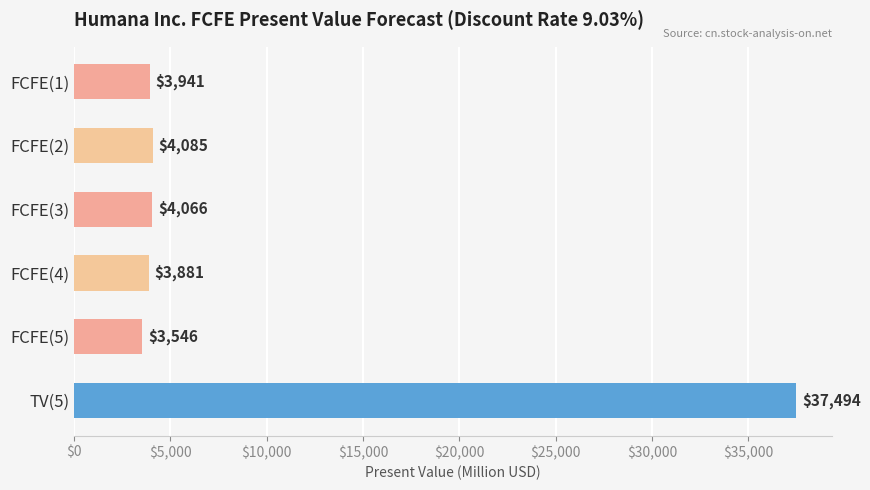

Reading top to bottom, transcribe all the data shown in this chart.

FCFE(1)=3941	FCFE(2)=4085	FCFE(3)=4066	FCFE(4)=3881	FCFE(5)=3546	TV(5)=37494